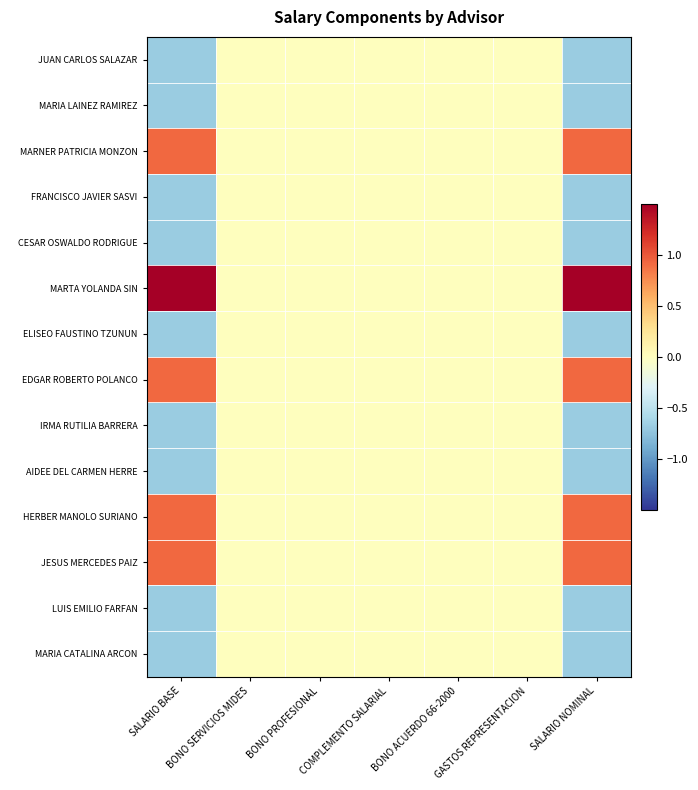

How many categories are shown in the chart?

7